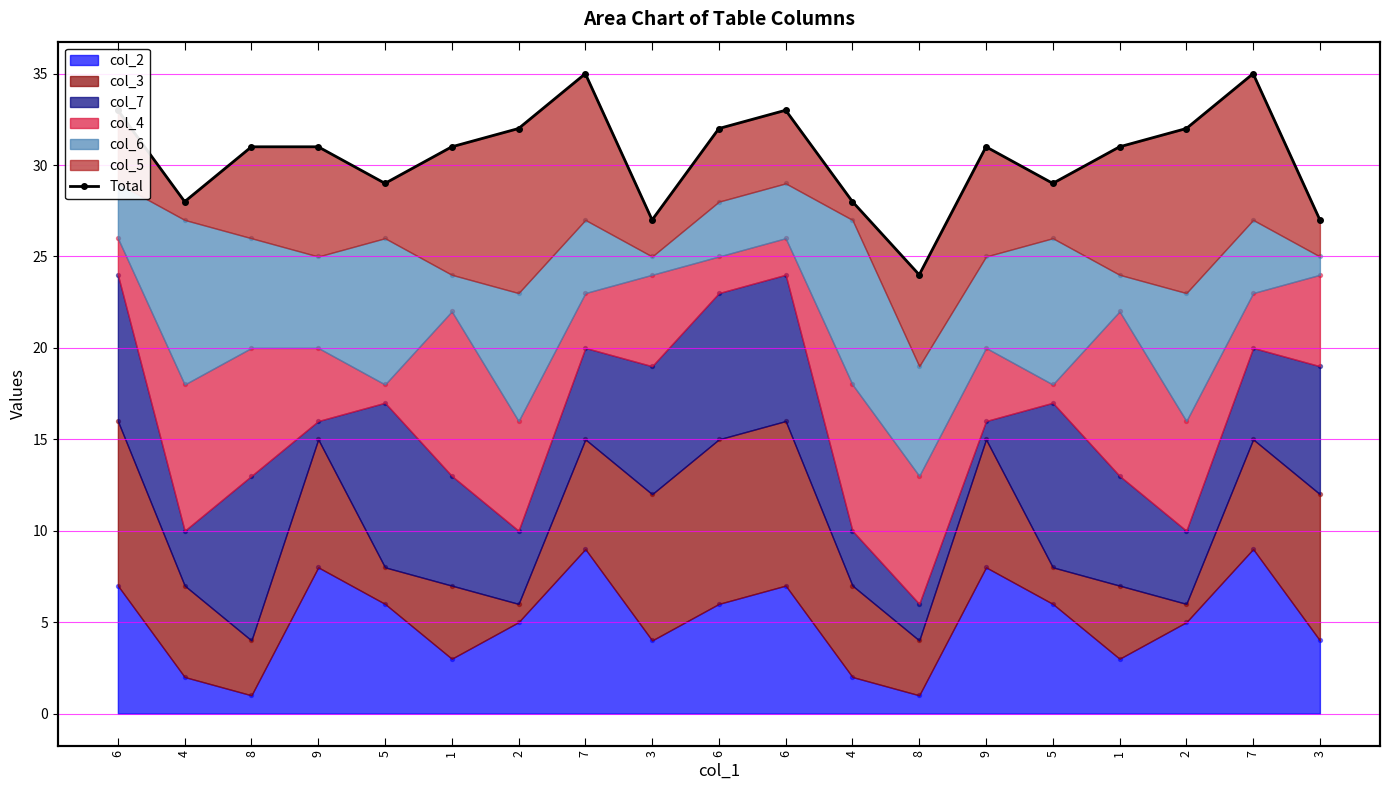

What is the change in value from 5 to 3?

-2